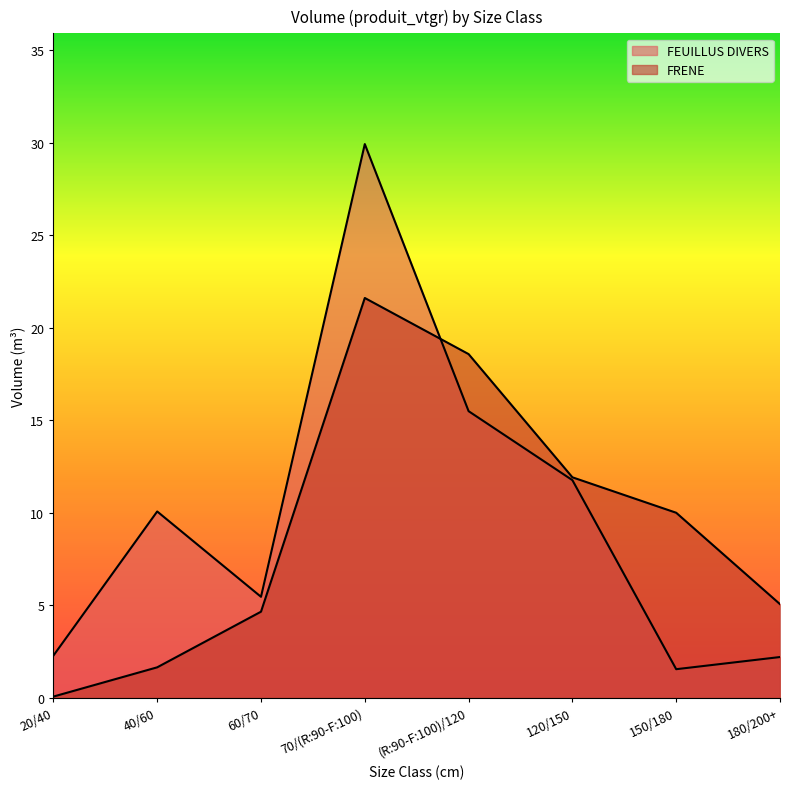

What is the average value of the FEUILLUS DIVERS series?

9.8